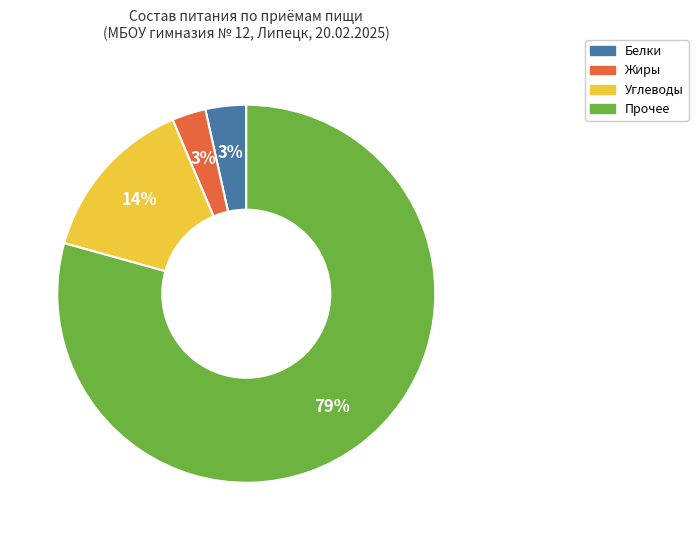

To the nearest percent, what is the average slice percentage?

25%